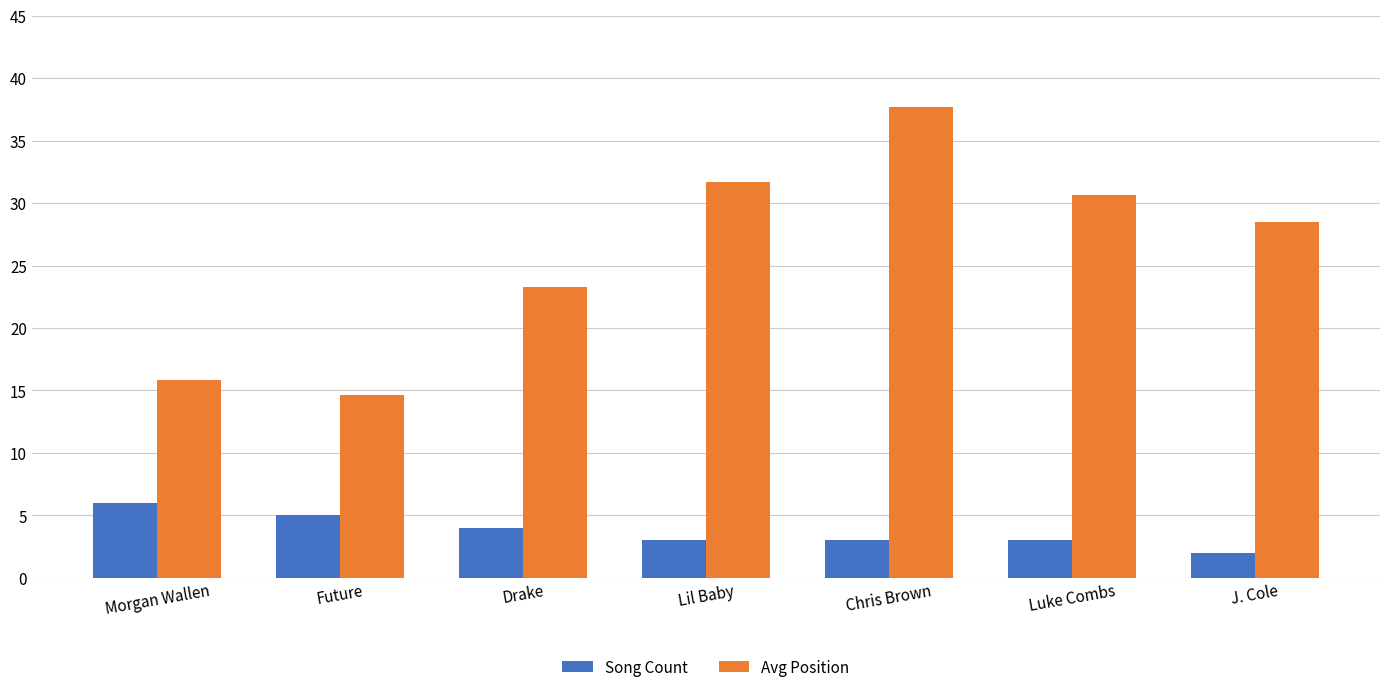

Which series has the widest spread of values?

Avg Position